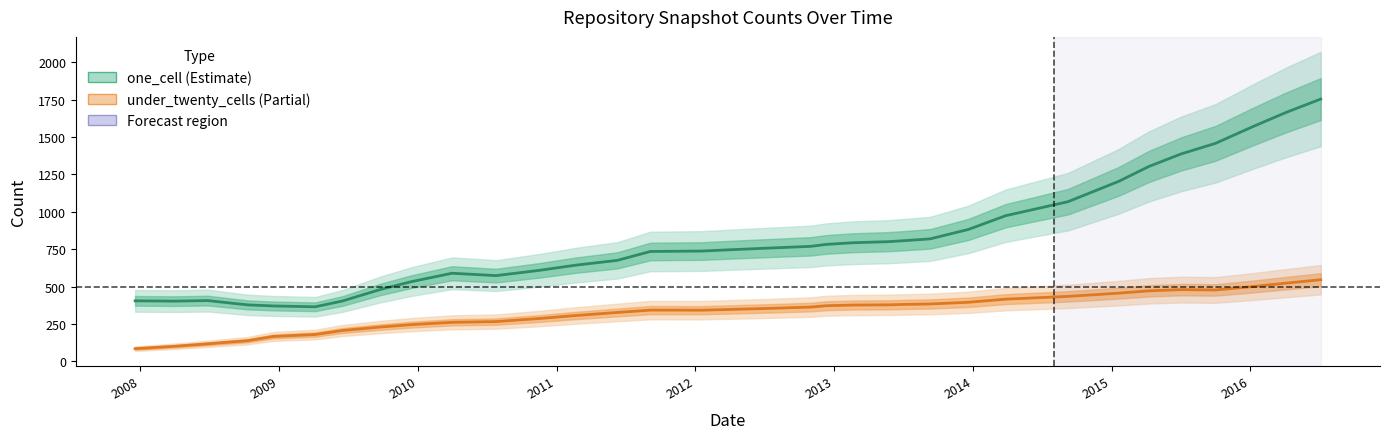

List the series in order of their peak value, lowest first.

under_twenty_cells, one_cell